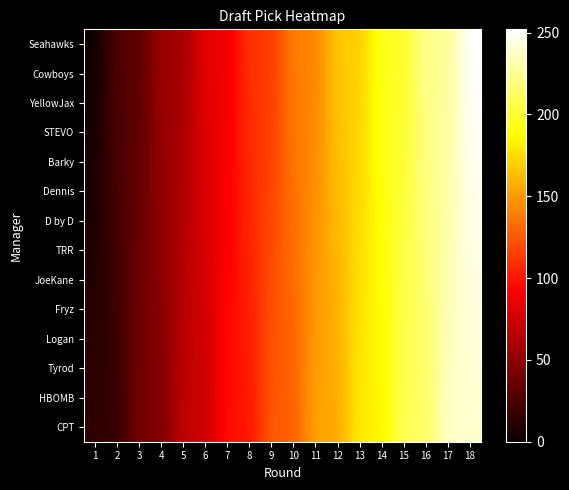

At which category is the sum across all series the highest?

18